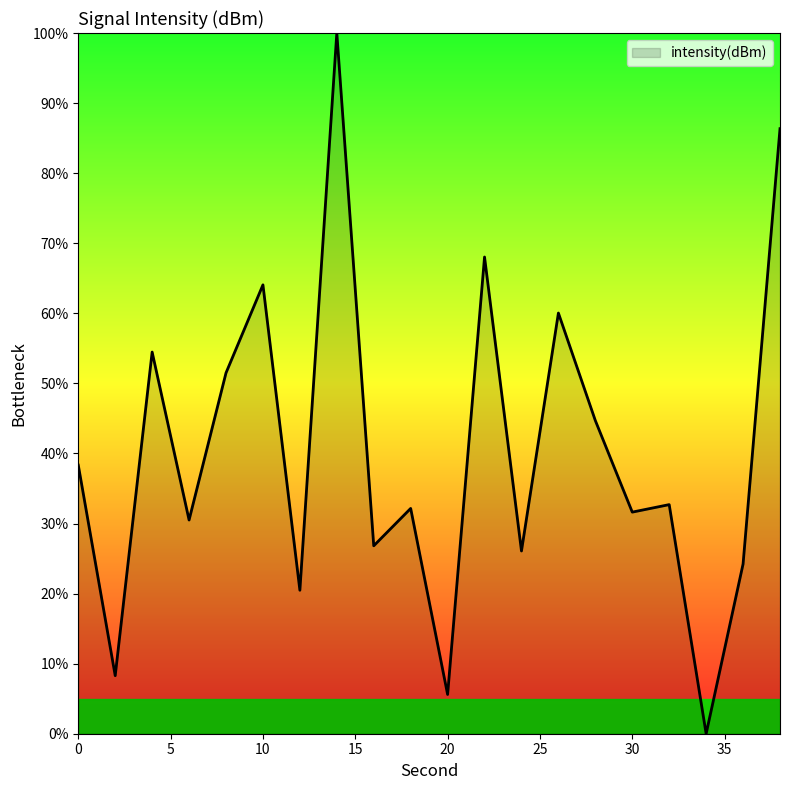

What is the greatest value displayed?

100.0